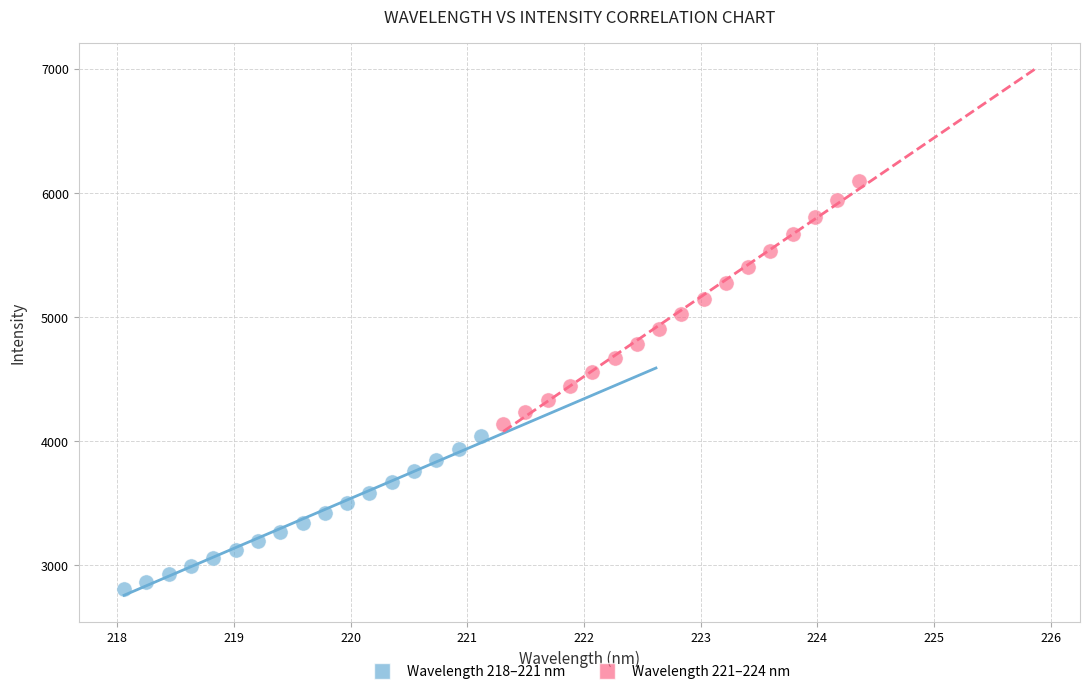

What are all the series names shown in the legend?

Wavelength 218–221 nm, Wavelength 221–224 nm